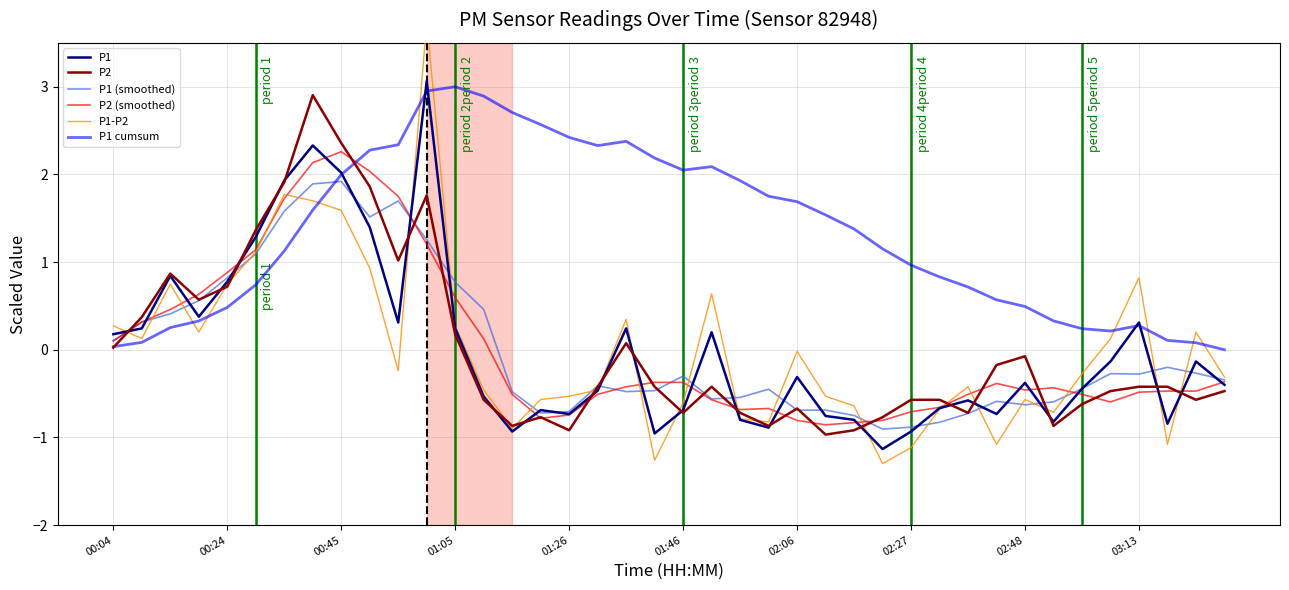

What is the difference between the P1-P2 values at 21 and 23?

1.5